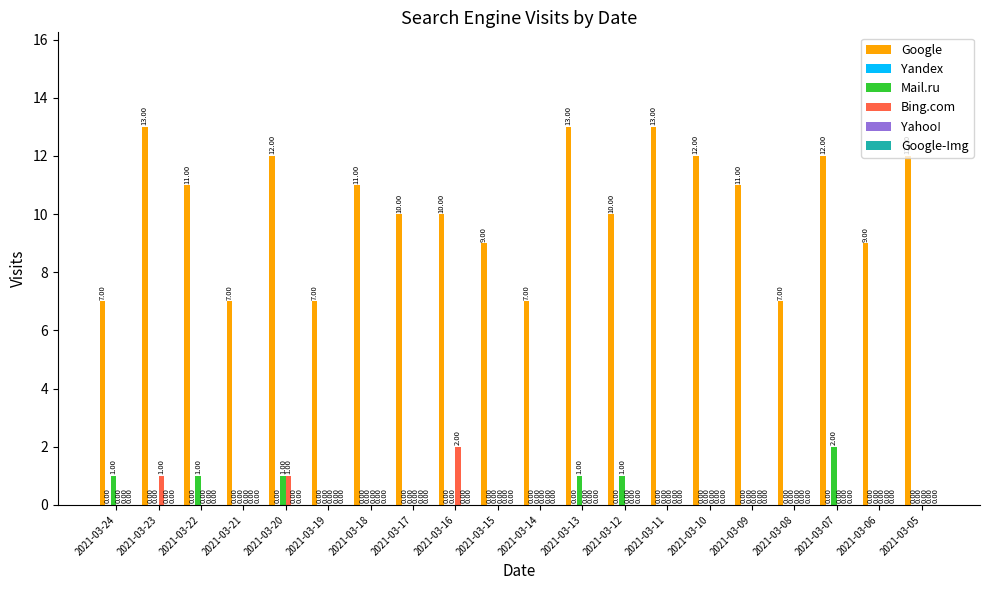

Between 2021-03-14 and 2021-03-06, which series saw the biggest shift?

Google